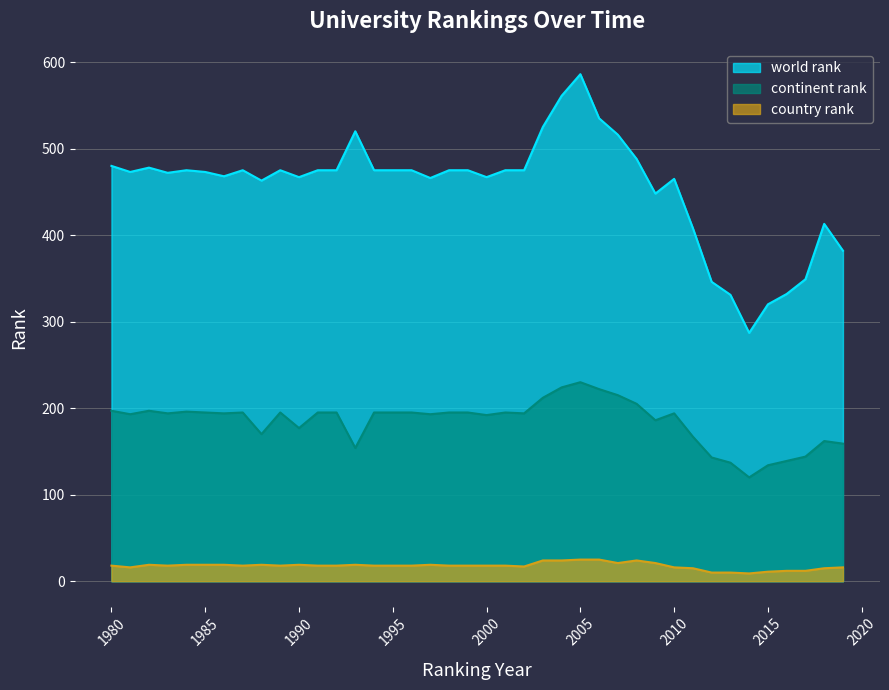

What is the maximum value for world rank?

586